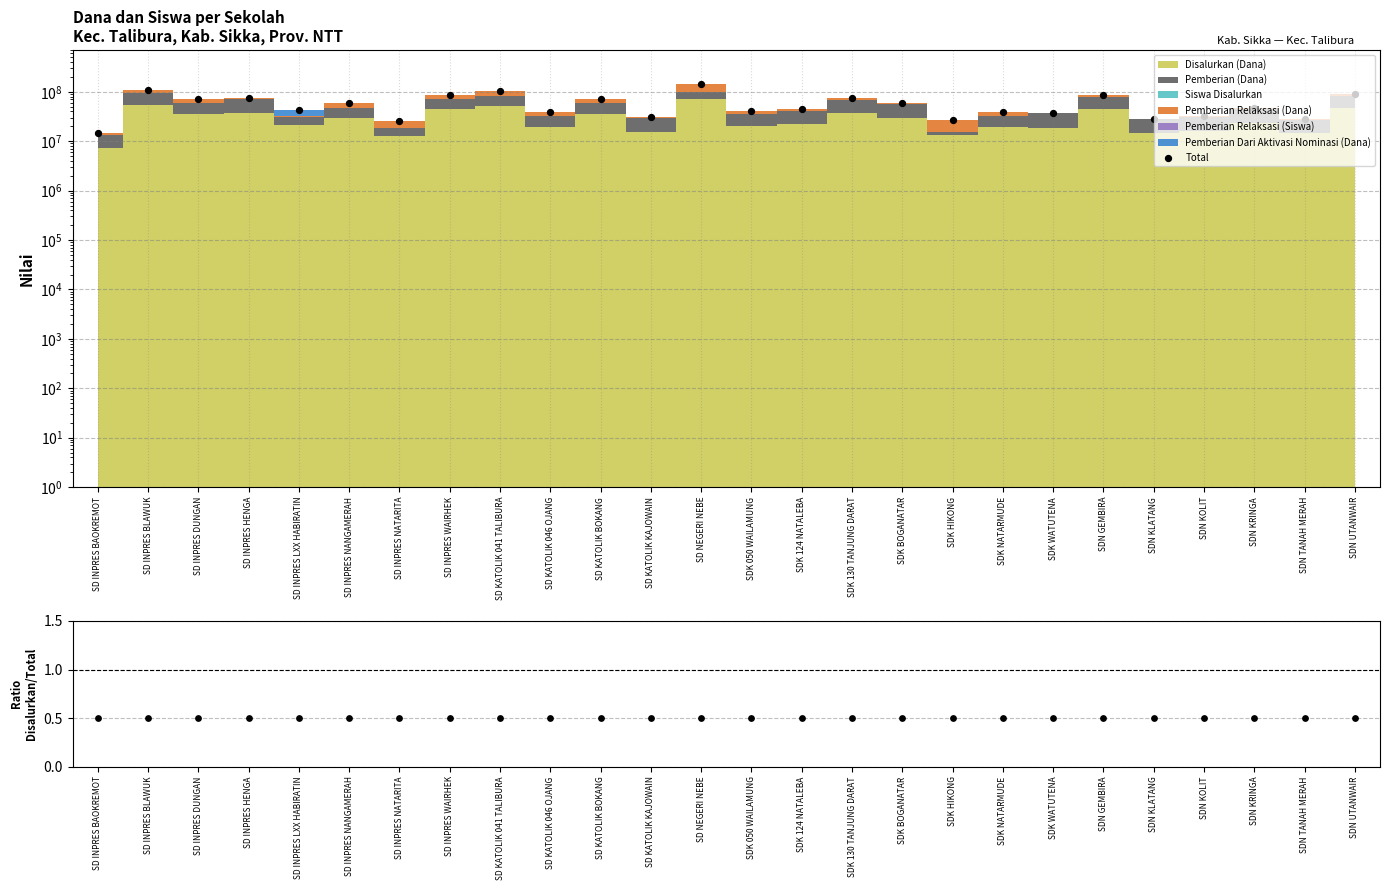

Which series has the largest Y range (max minus min)?

Total